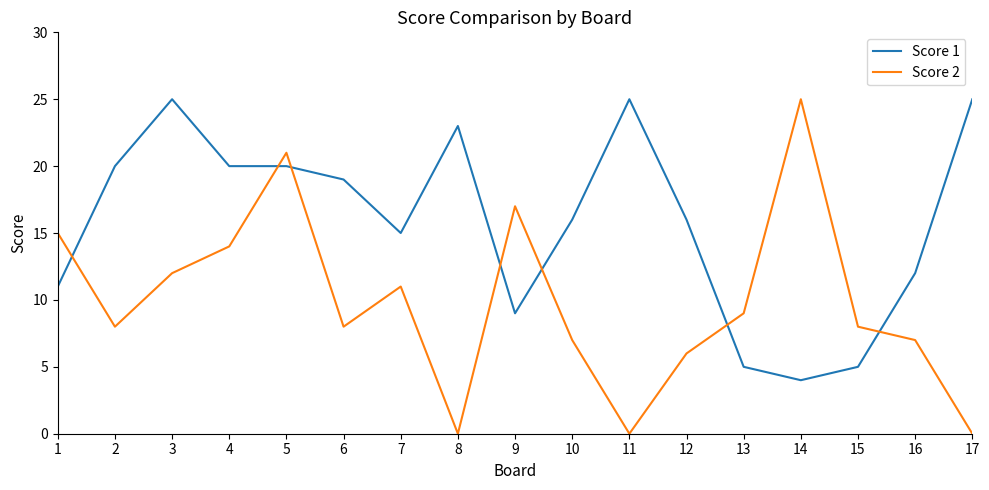

How many times do Score 1 and Score 2 cross each other?

7